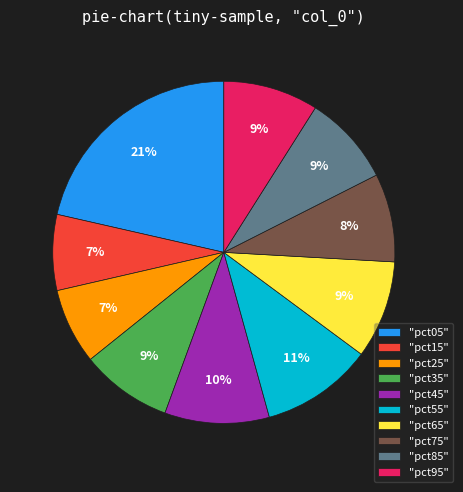

Which slice is the largest?

"pct05"